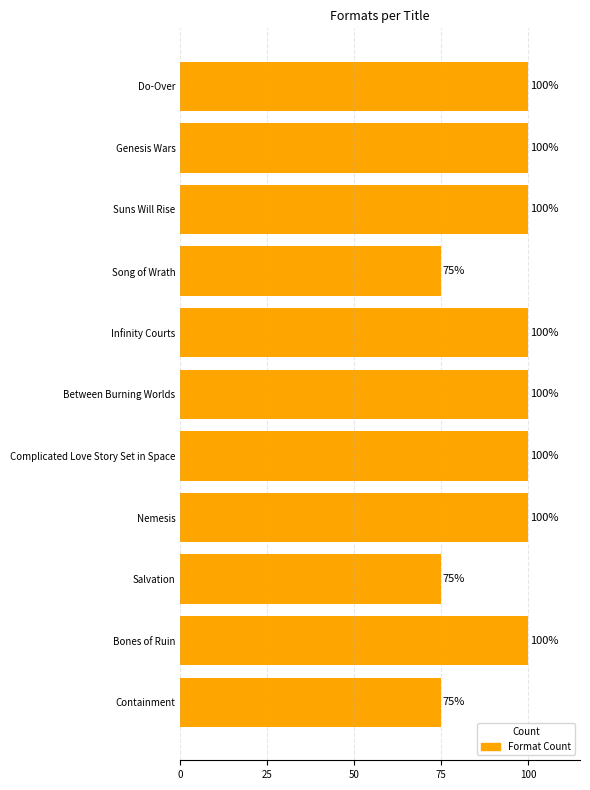

The value at Complicated Love Story Set in Space is 145. True or false?

False